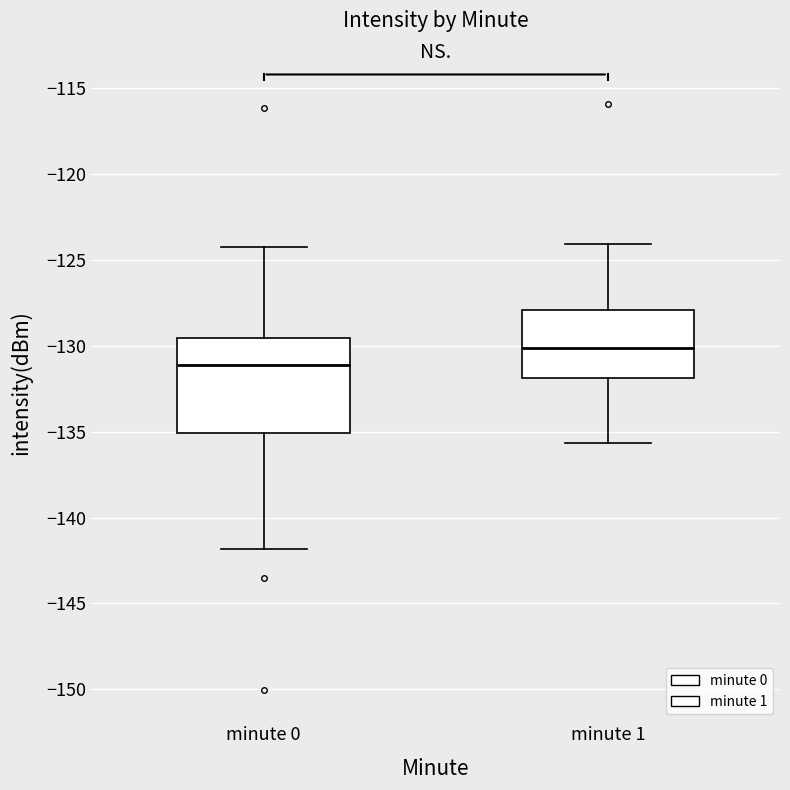

Reading left to right, read every box against the y-axis: the position of its median line, the range the box covers, and the ends of its whiskers. The values are not printed on the chart, so give them approximately, as read against the axis.

minute 0: median -131.0, box -135.0 to -129.5, whiskers -142.0 to -124.5
minute 1: median -130.0, box -132.0 to -128.0, whiskers -135.5 to -124.0